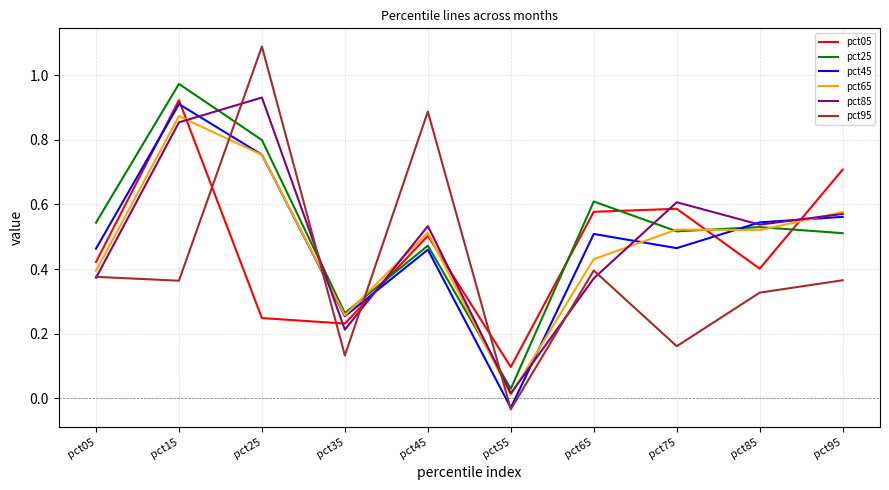

Does the chart display data point markers on the line(s)?

No